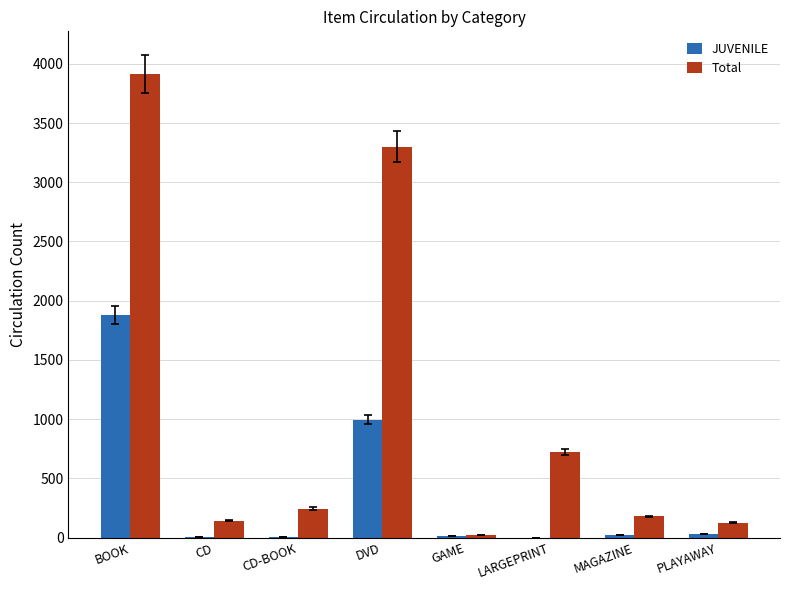

Where does the JUVENILE series first go above 24?

BOOK